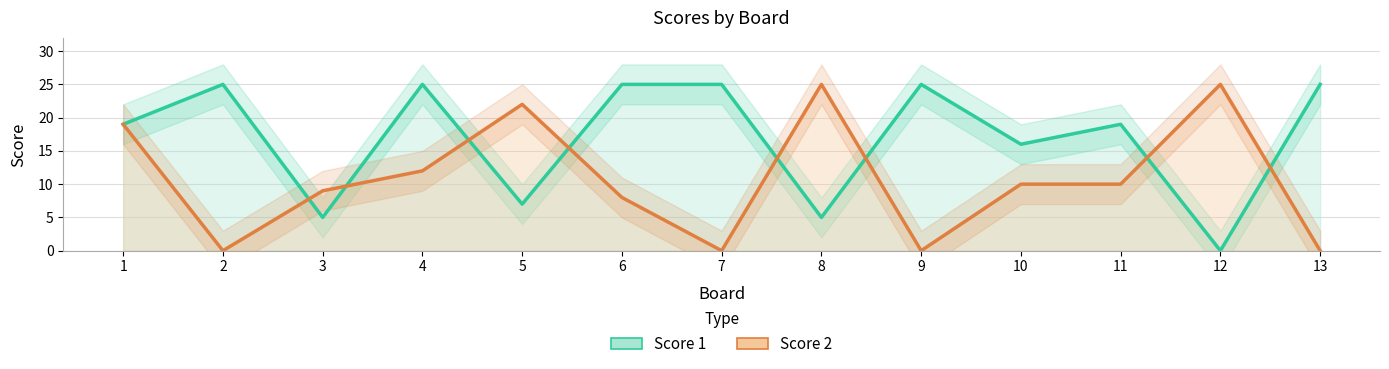

In Score 2, how many points are higher than both neighbors (excluding endpoints)?

3